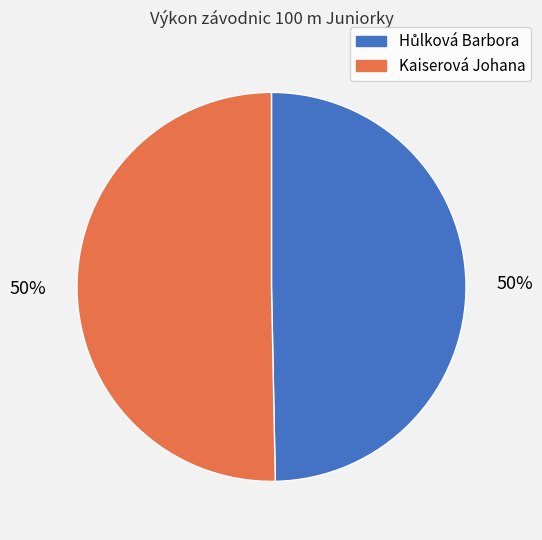

To the nearest percent, what is the average slice percentage?

50%